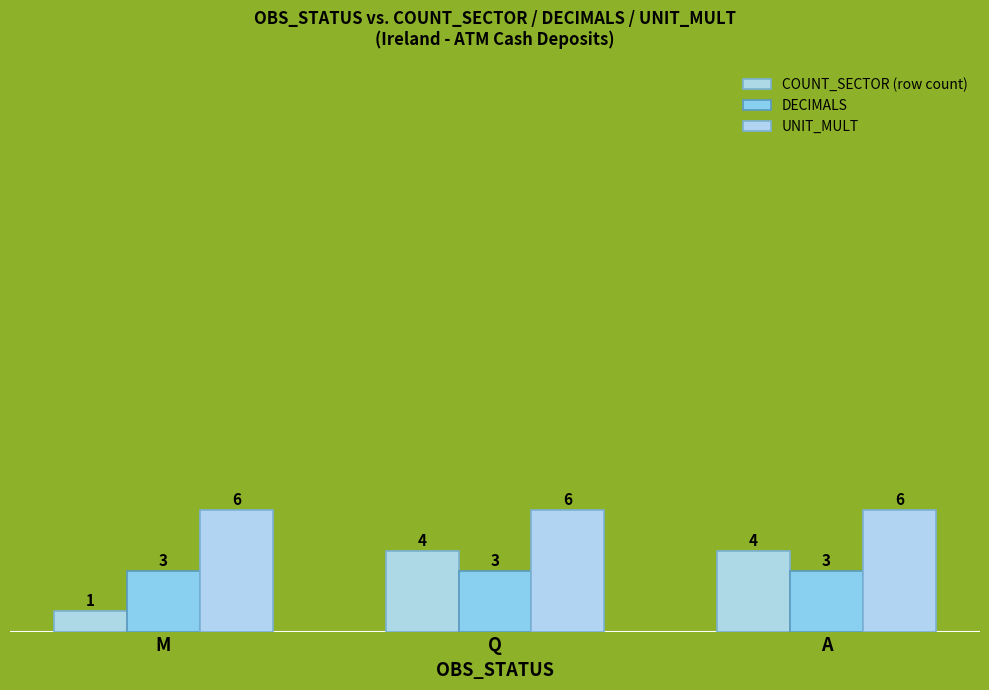

Where is DECIMALS nearest to the value 3?

M